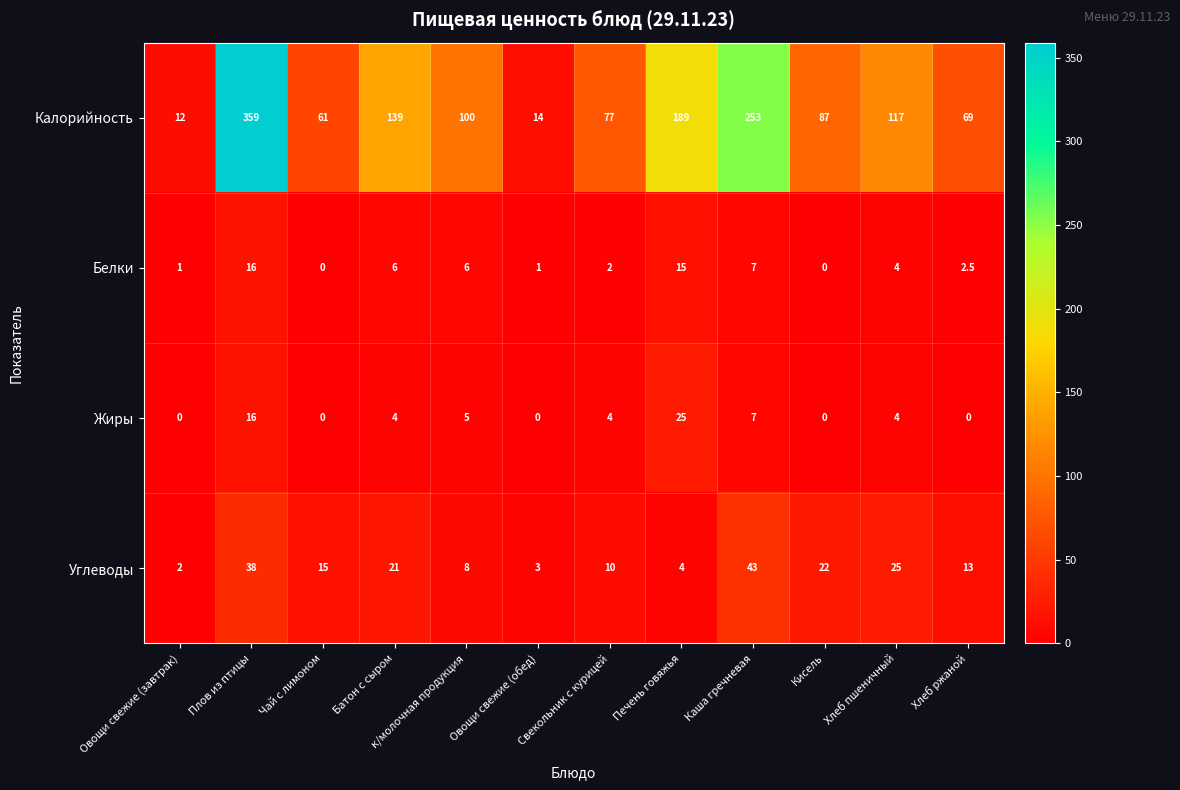

What is the difference between the maximum and second lowest values in the Калорийность series?

345.0